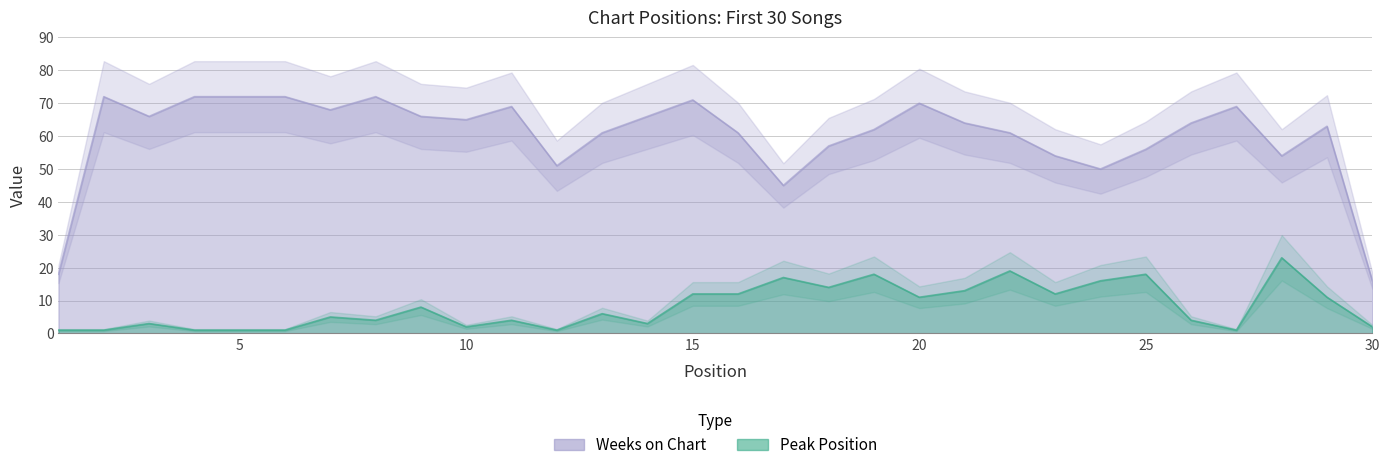

Where is Peak Position nearest to the value 12?

15